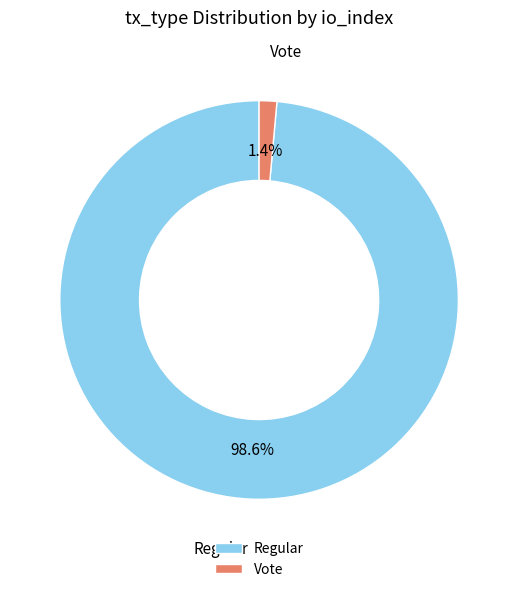

What percentage do Vote and Regular together represent?

100.0%